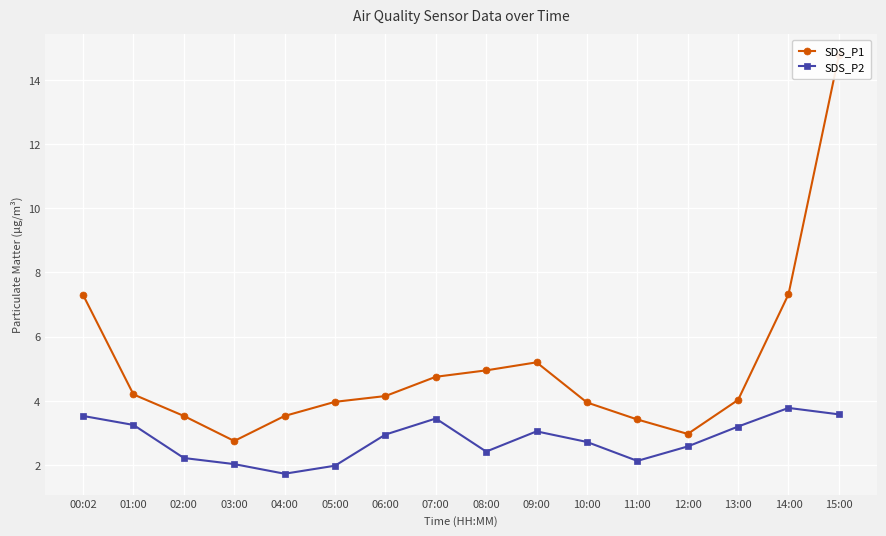

True or false: SDS_P1 and SDS_P2 cross at least once.

False